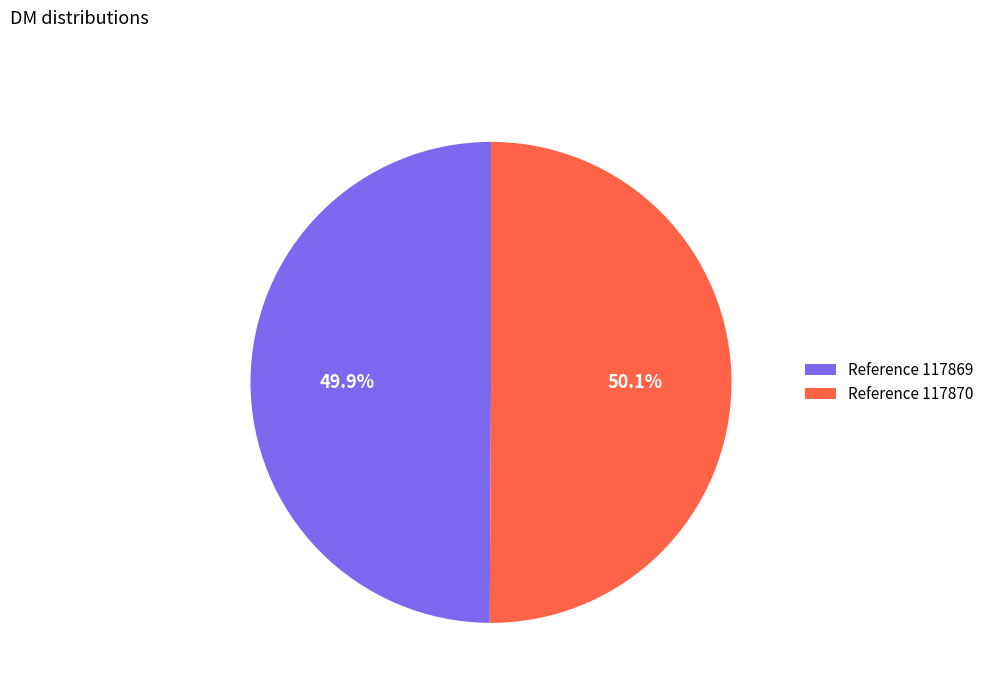

What portion of the pie excludes Reference 117870?

49.9%